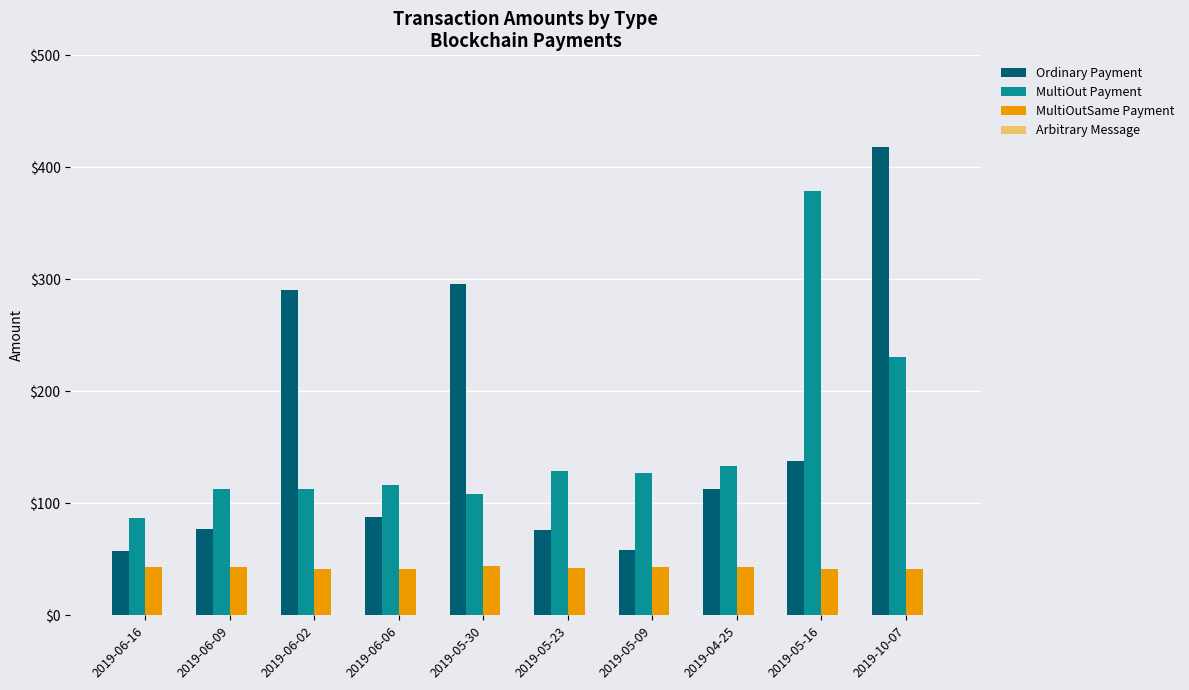

What is the label of the 4th bar from the left?

2019-06-06